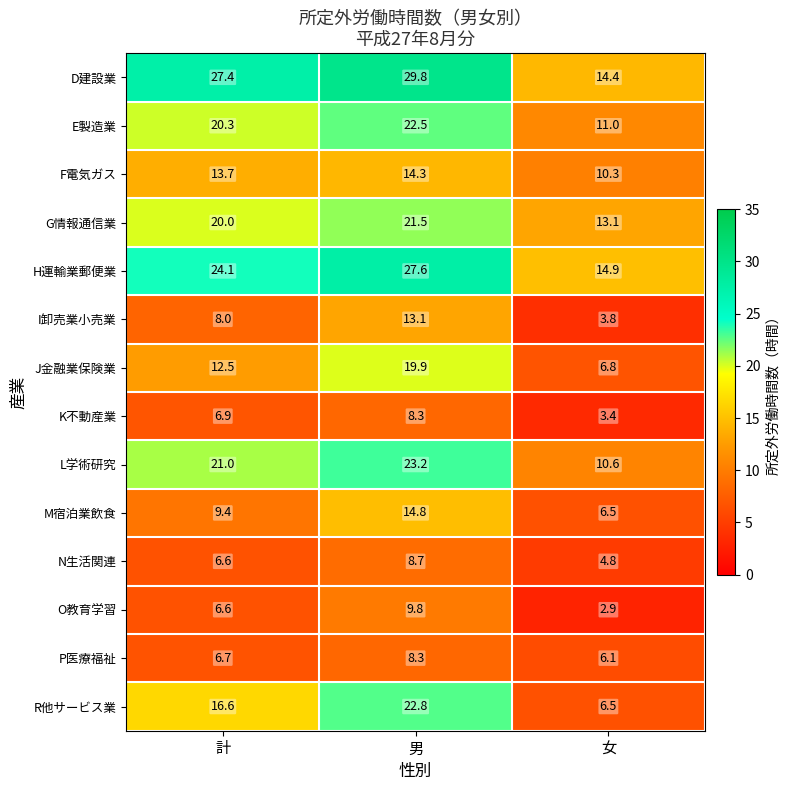

What is the maximum value shown in the chart?

29.8